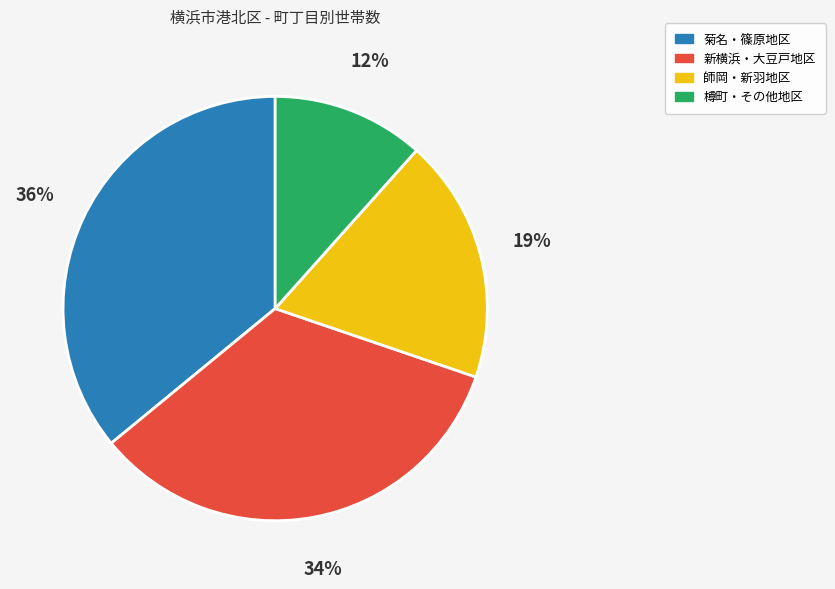

Does any single category account for the majority?

No